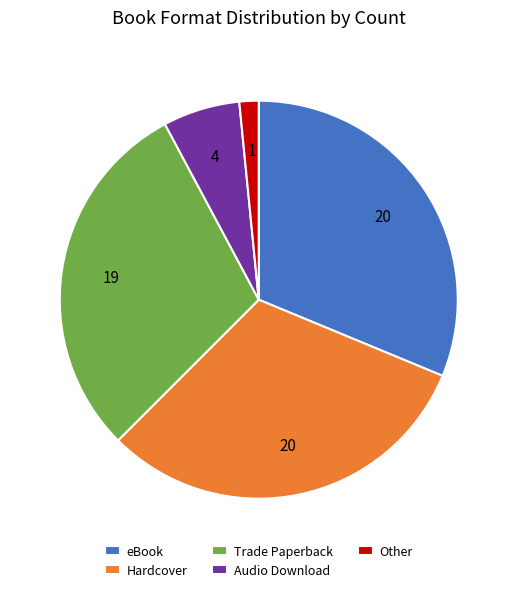

Does Hardcover represent more than half of the total?

No